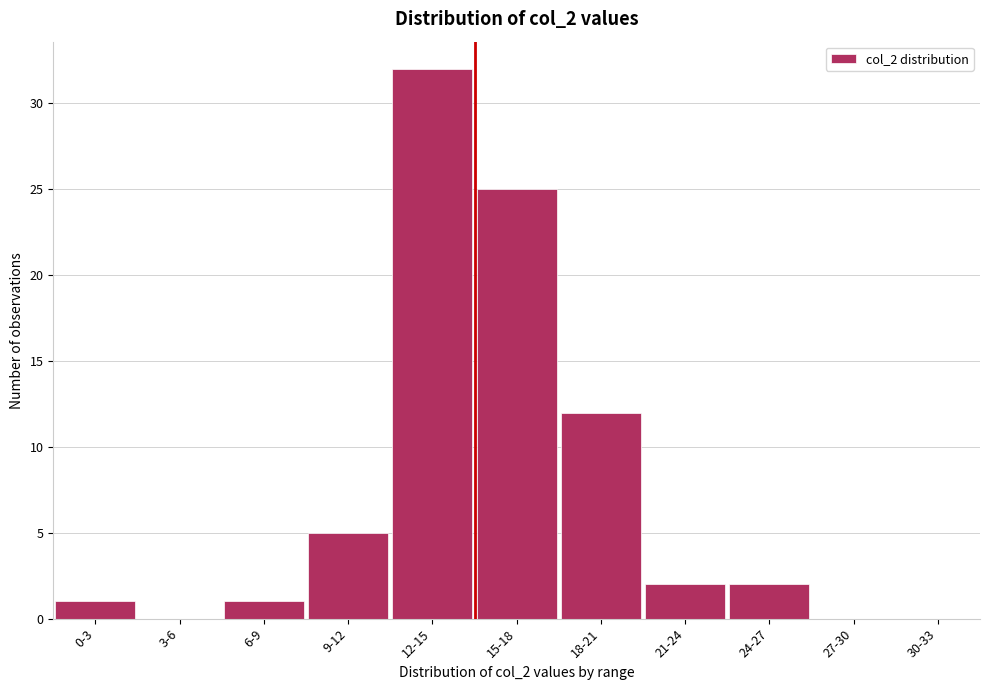

Reading left to right, what are all the values shown in this chart?

0-3=1	3-6=0	6-9=1	9-12=5	12-15=32	15-18=25	18-21=12	21-24=2	24-27=2	27-30=0	30-33=0